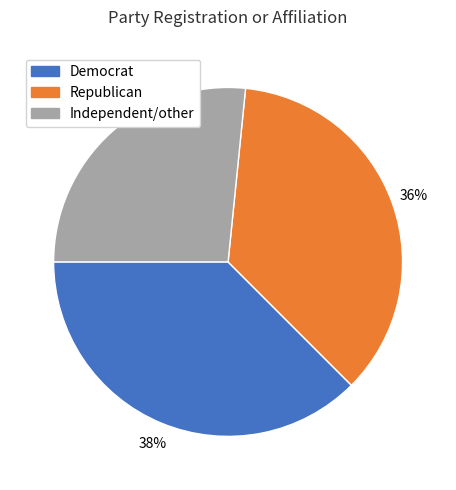

What percentage is the Independent/other slice, to the nearest percent?

27%